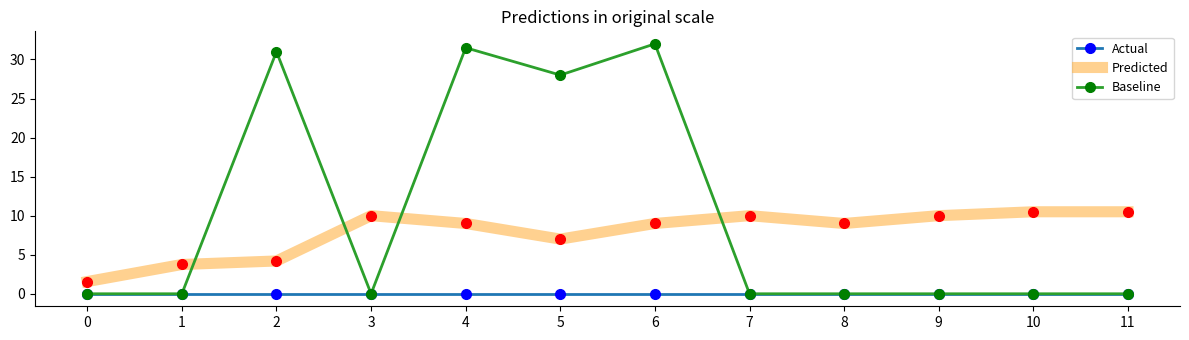

True or false: Predicted and Actual intersect in this chart.

False